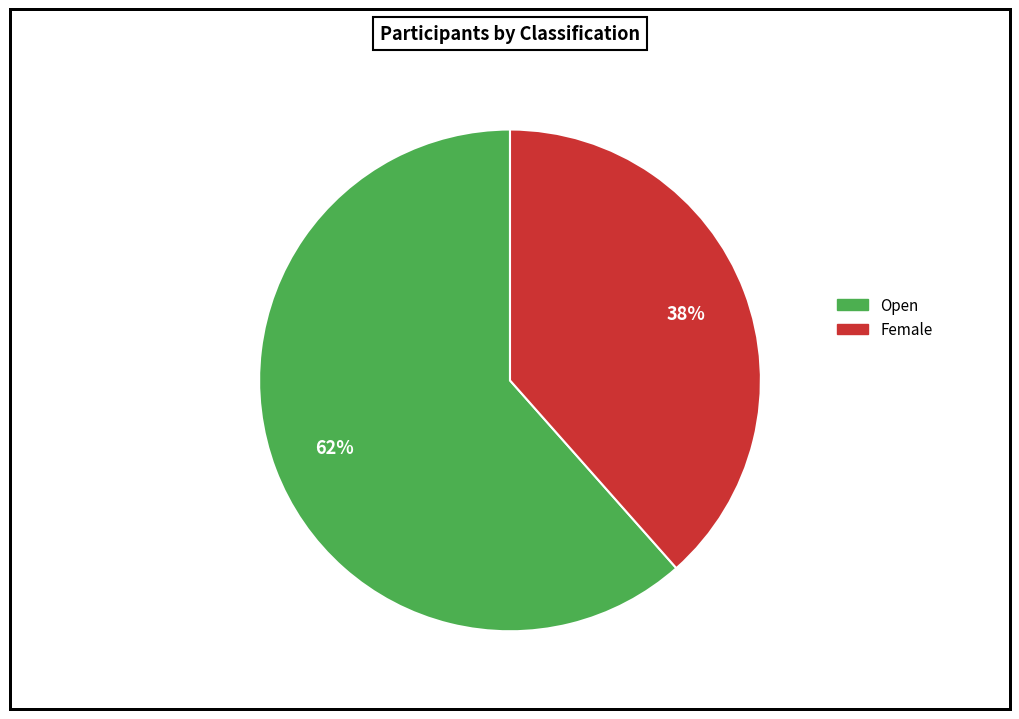

Do Female and Open together represent more than half of the pie?

Yes